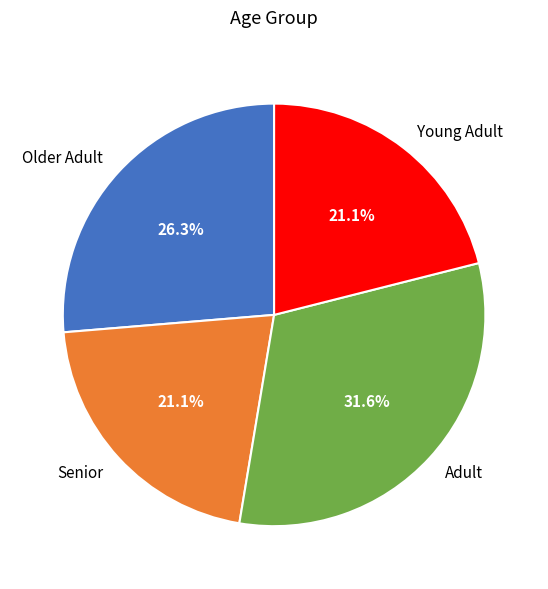

Which has a higher value, Young Adult or Older Adult?

Older Adult